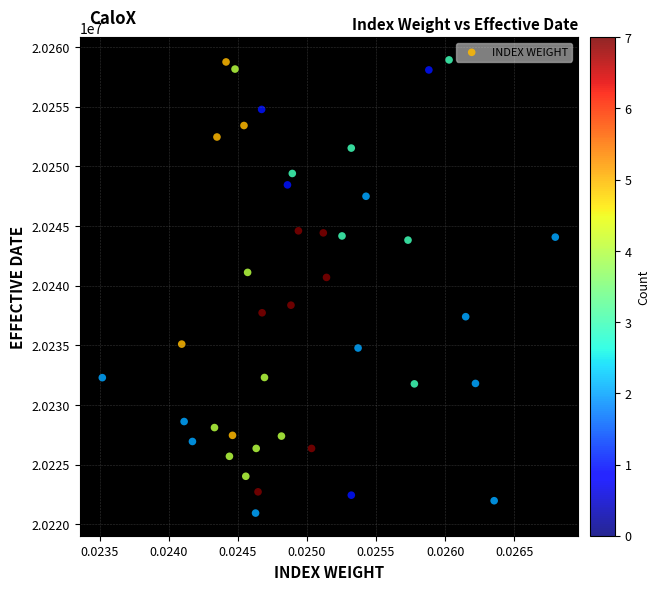

What Y value in the scatter plot is closest to 20239931?

20240691.4